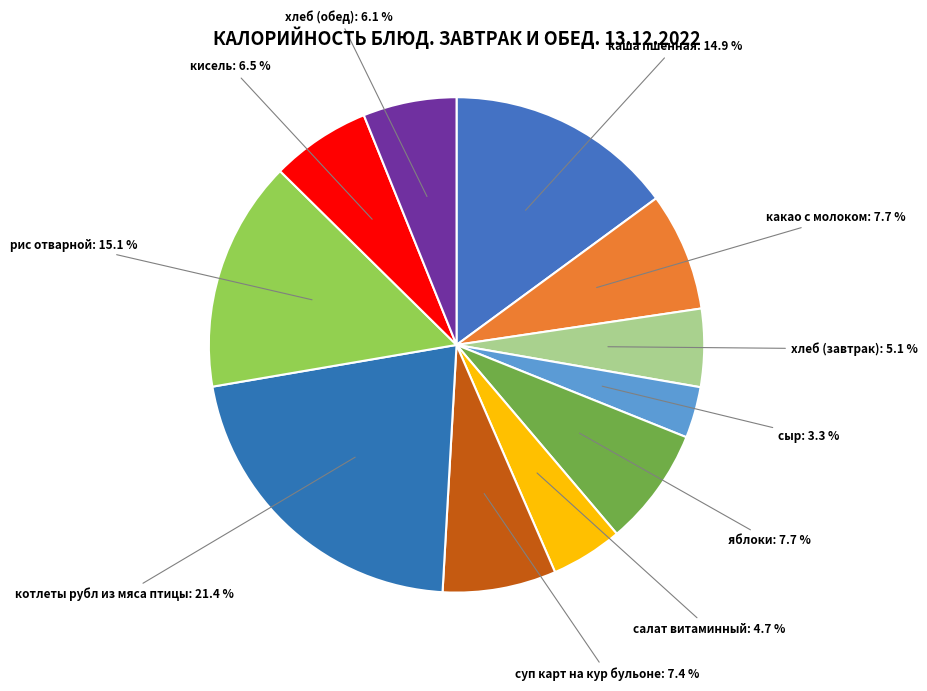

How many slices are in this pie chart?

11